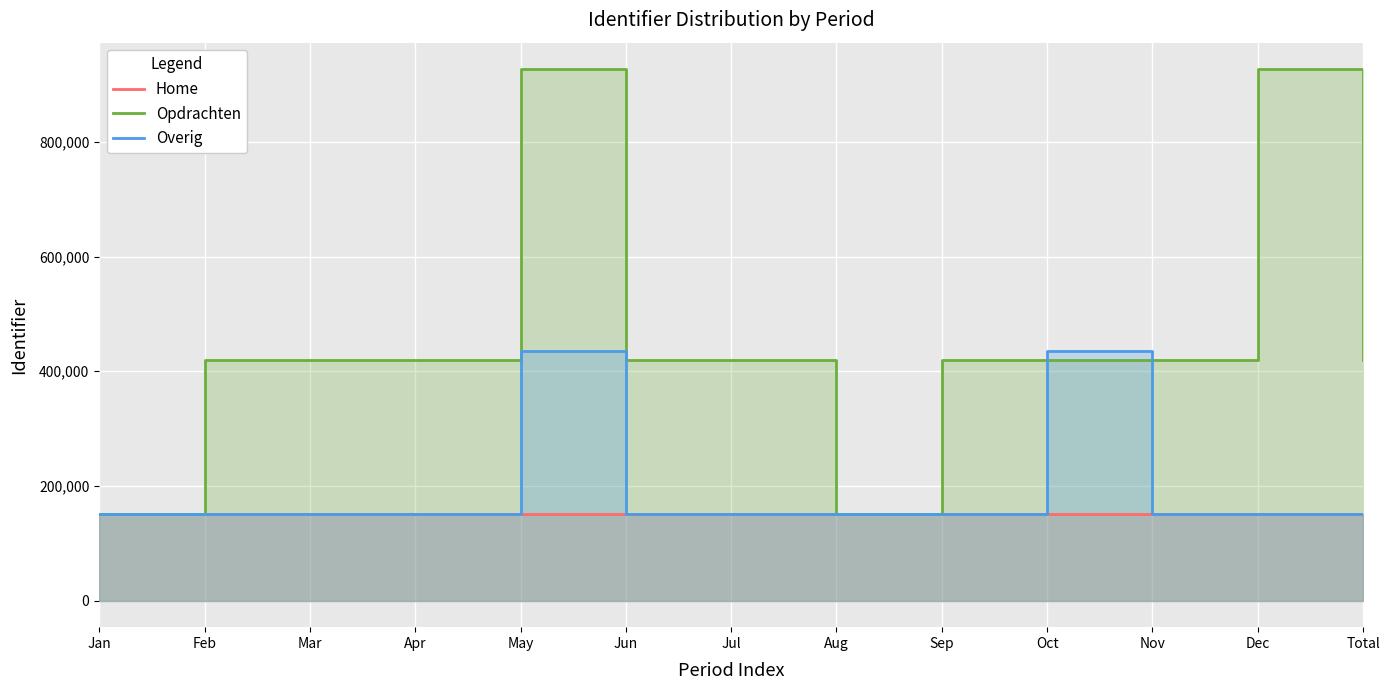

Between Feb and Mar, which series saw the biggest shift?

Overig